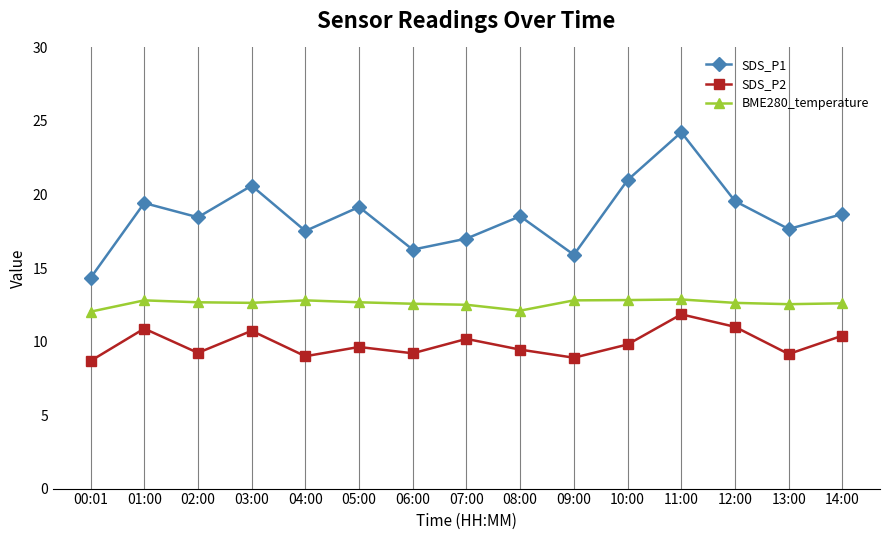

At which label does SDS_P1 first exceed 18?

01:00